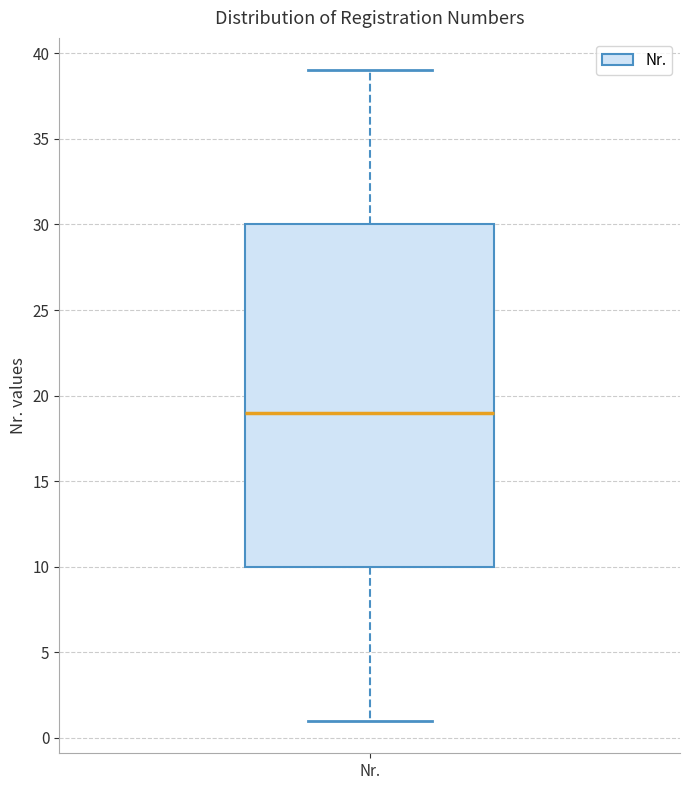

Read this box plot against the y-axis: the position of the median line, the range covered by the box, and the ends of both whiskers. The values are not printed on the chart, so give them approximately, as read against the axis.

median 19, box 10 to 30, whiskers 1 to 39